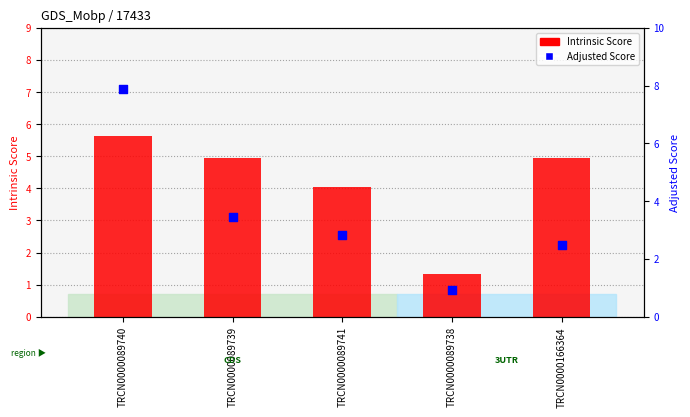

Which series contains the lowest Y value?

Adjusted Score